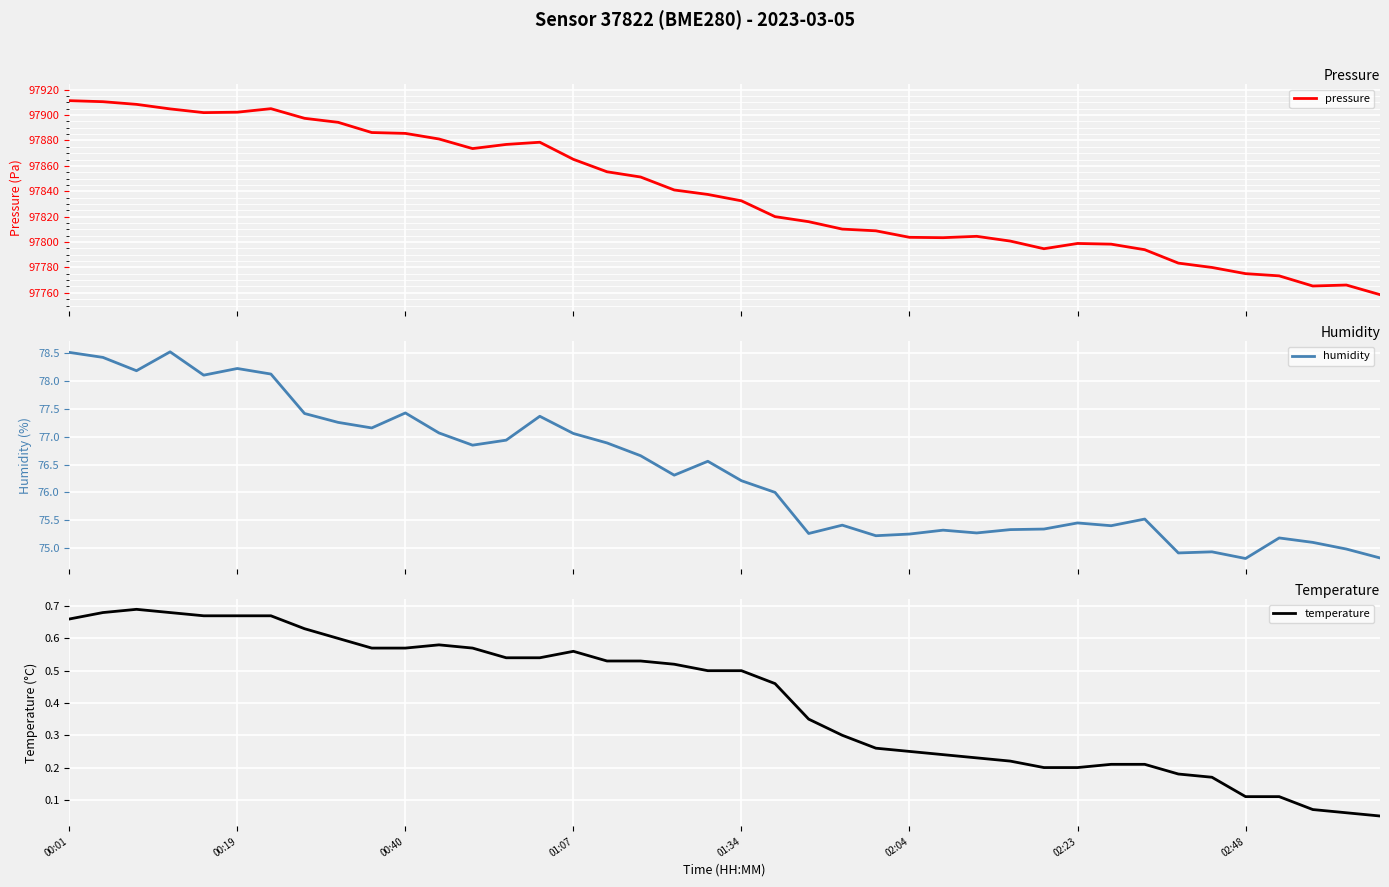

What is the maximum value for humidity?

78.5